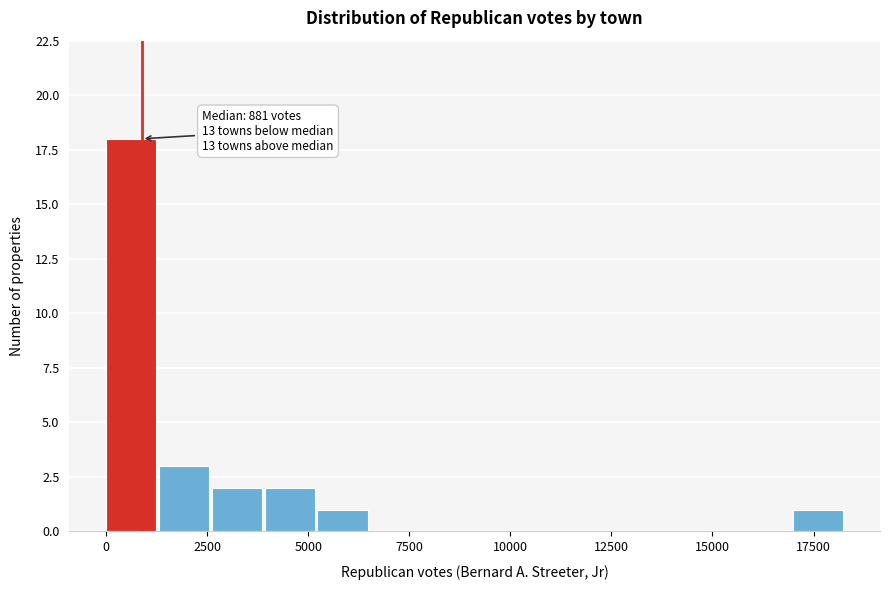

Around what value on the x-axis is the tallest bar? Give the approximate position of its centre, as read against the axis.

500